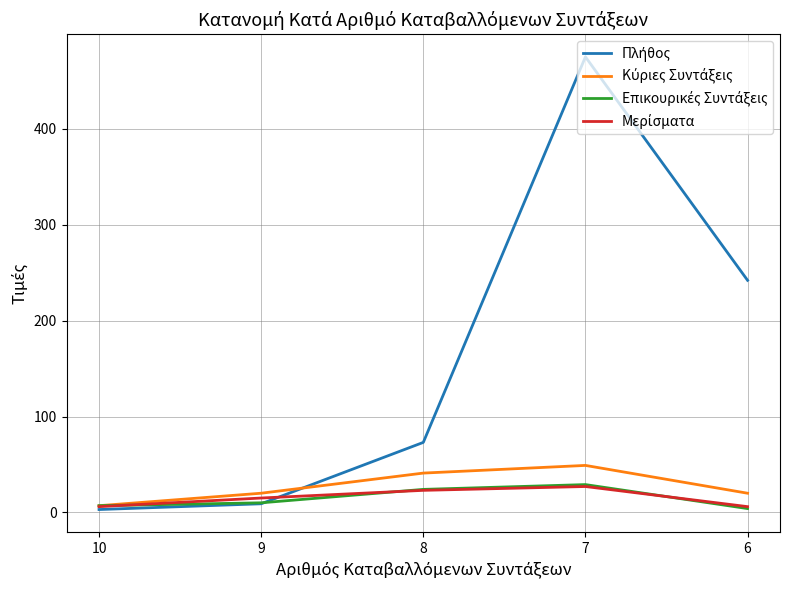

Is this an area chart (filled region under the line)?

No